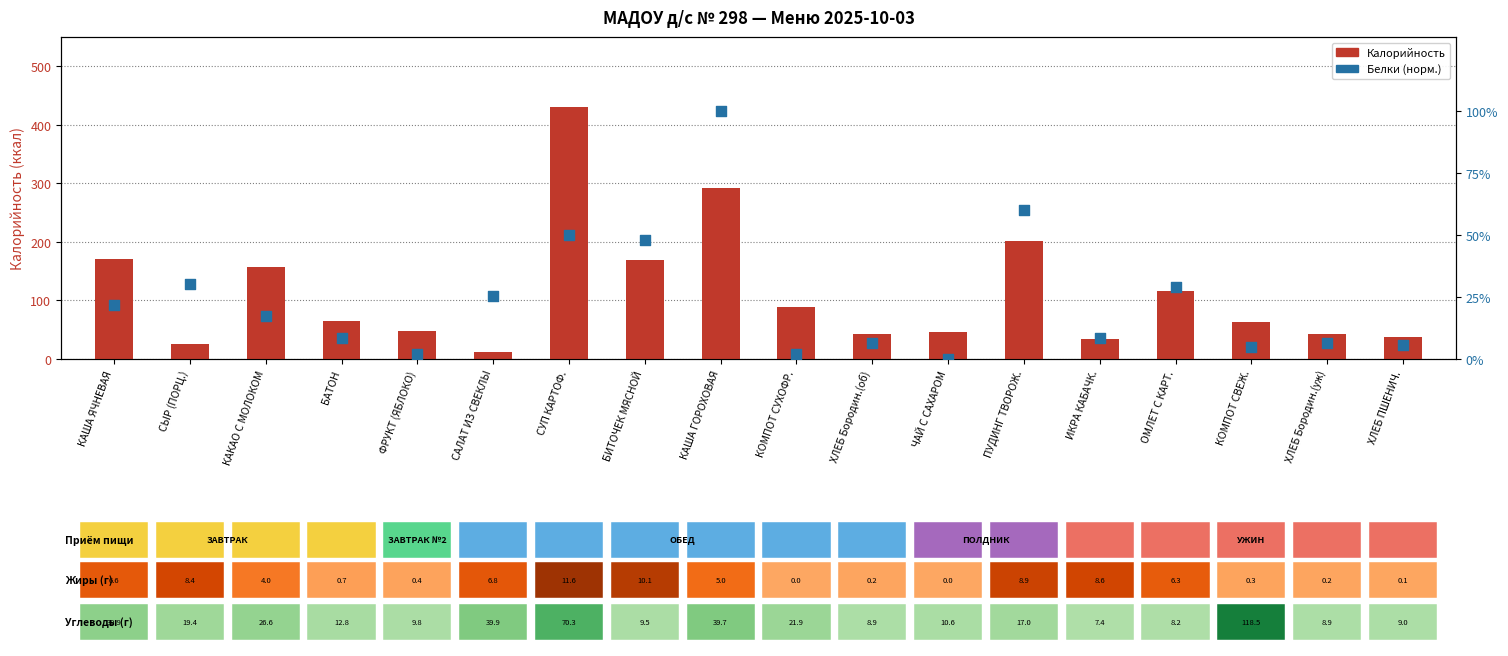

At which category is the sum across all series the highest?

СУП КАРТОФ.